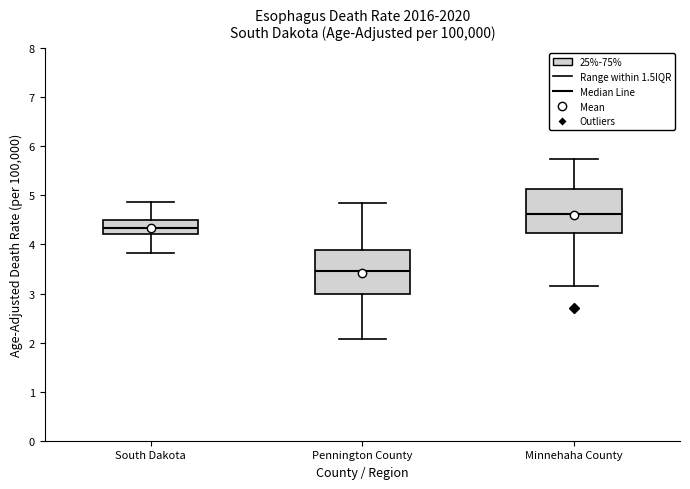

Reading left to right, transcribe this box plot: for each box, give where its median line is, the range the box spans, and where its two whiskers end, as read against the y-axis. The values are not printed on the chart, so give them approximately, as read against the axis.

South Dakota: median 4.3, box 4.2 to 4.5, whiskers 3.8 to 4.9
Pennington County: median 3.5, box 3.0 to 3.9, whiskers 2.1 to 4.8
Minnehaha County: median 4.6, box 4.2 to 5.1, whiskers 3.2 to 5.7